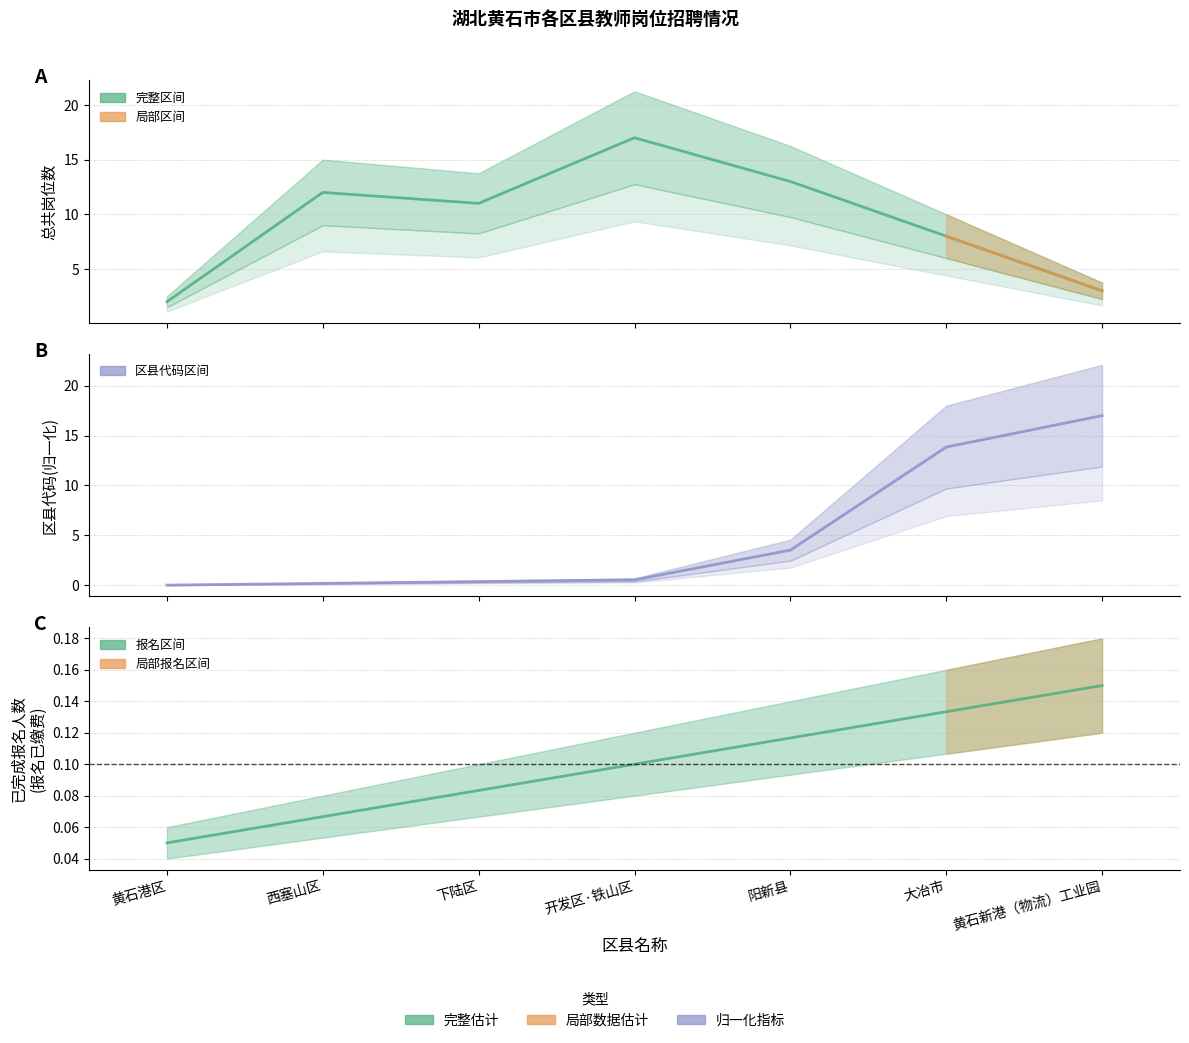

True or false: 区县代码(归一化) has a value of 2.1 at 阳新县.

False